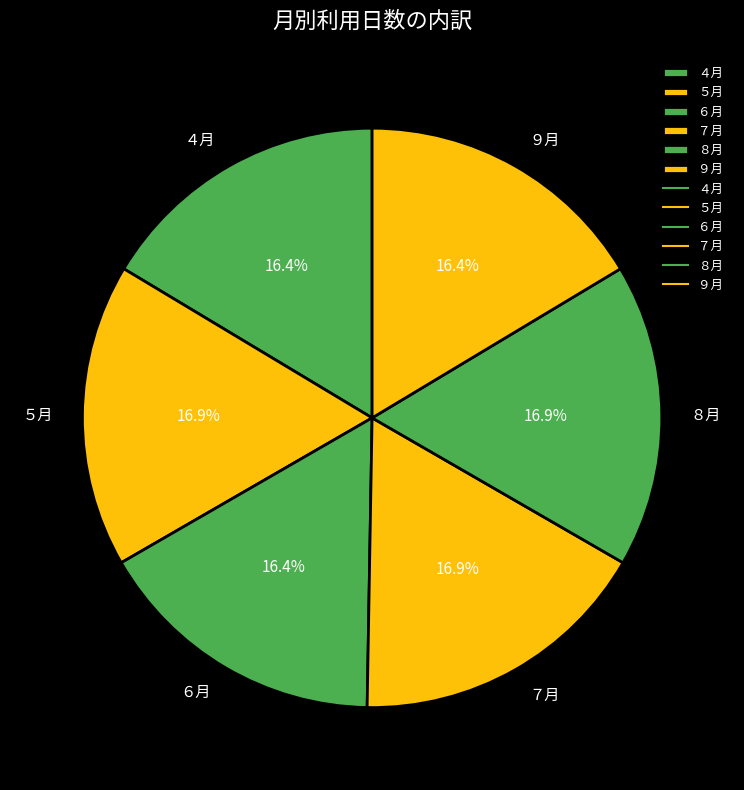

Is ４月 the majority of the pie?

No